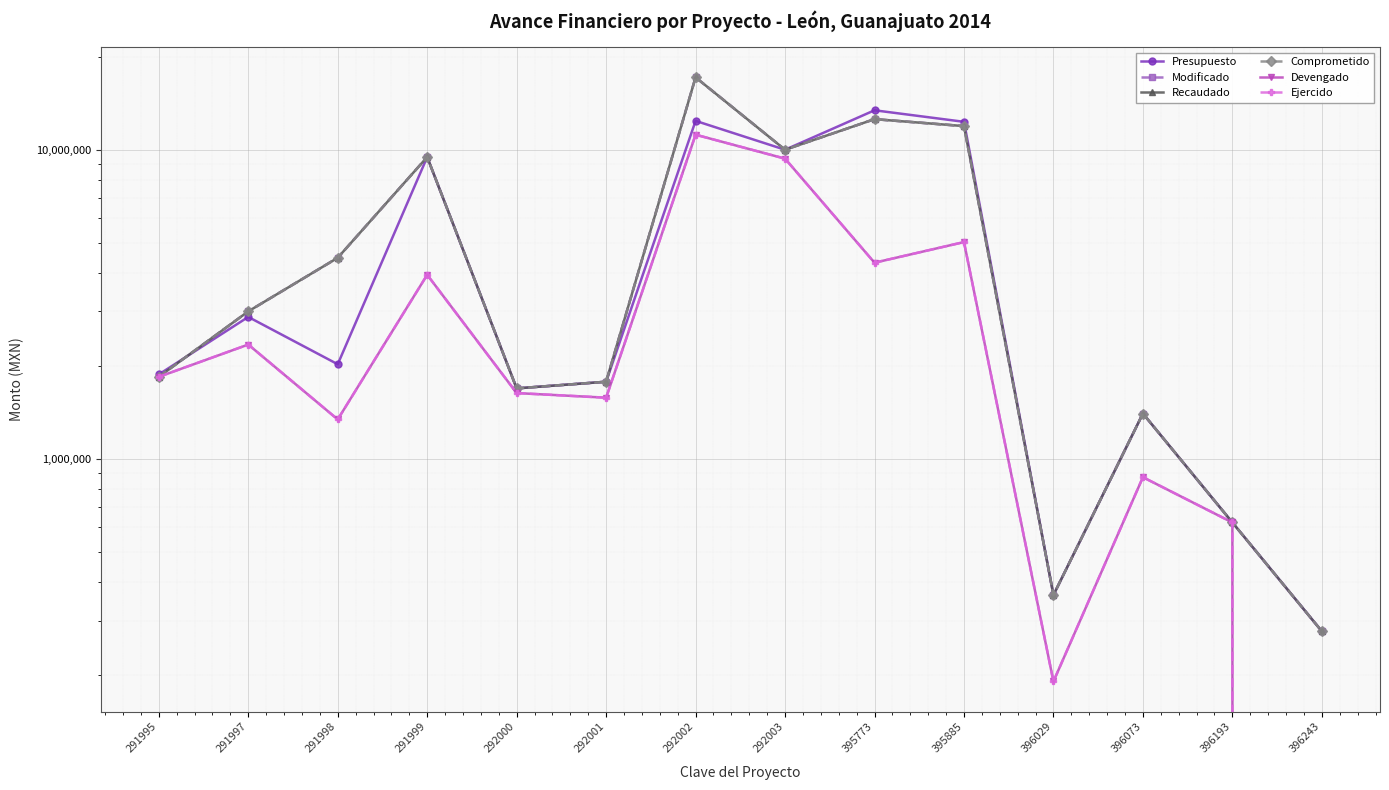

At 292001, list the series in order from largest to smallest.

Presupuesto, Modificado, Recaudado, Comprometido, Devengado, Ejercido